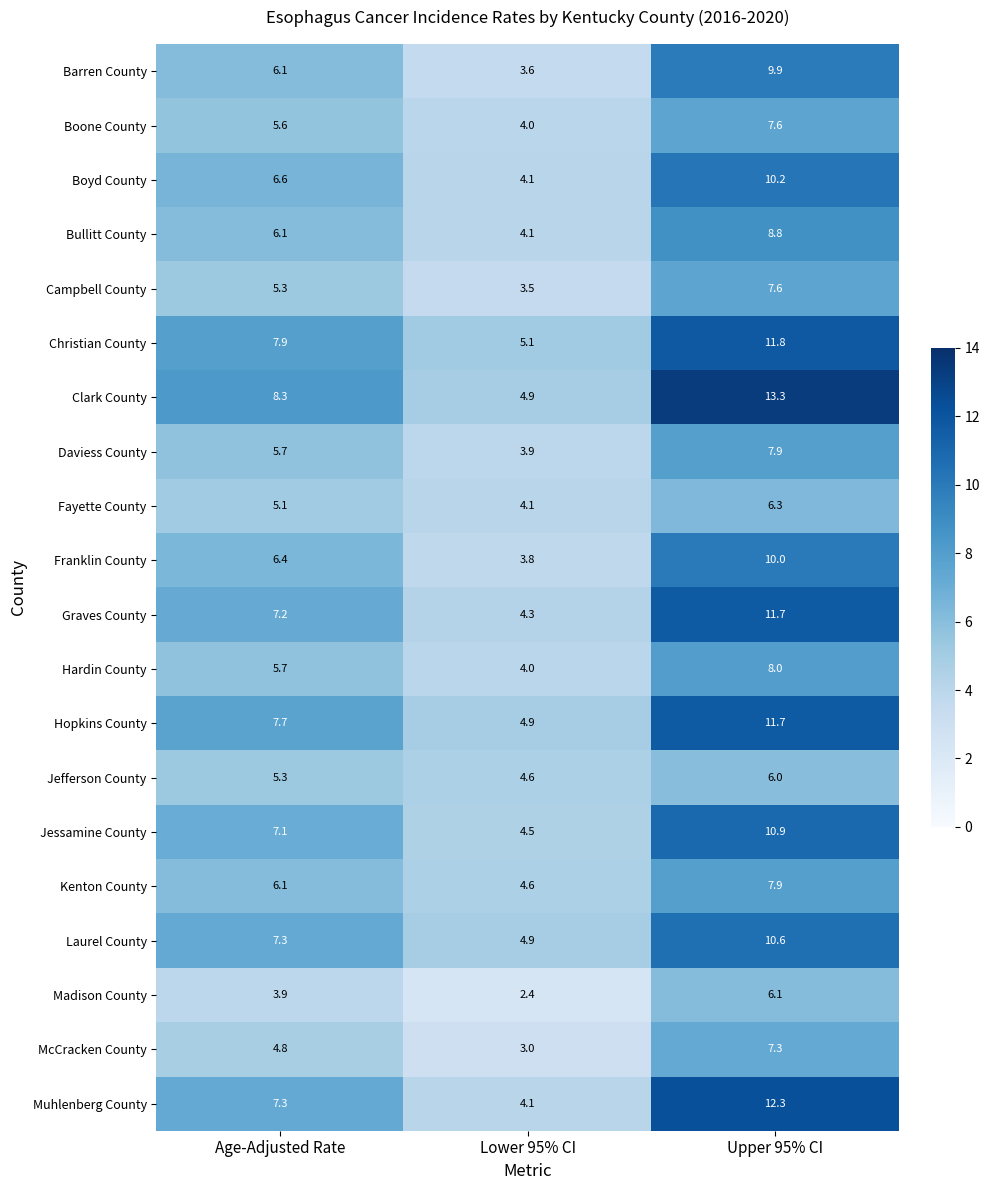

The Madison County series shows 6.1 at Upper 95% CI. True or false?

True